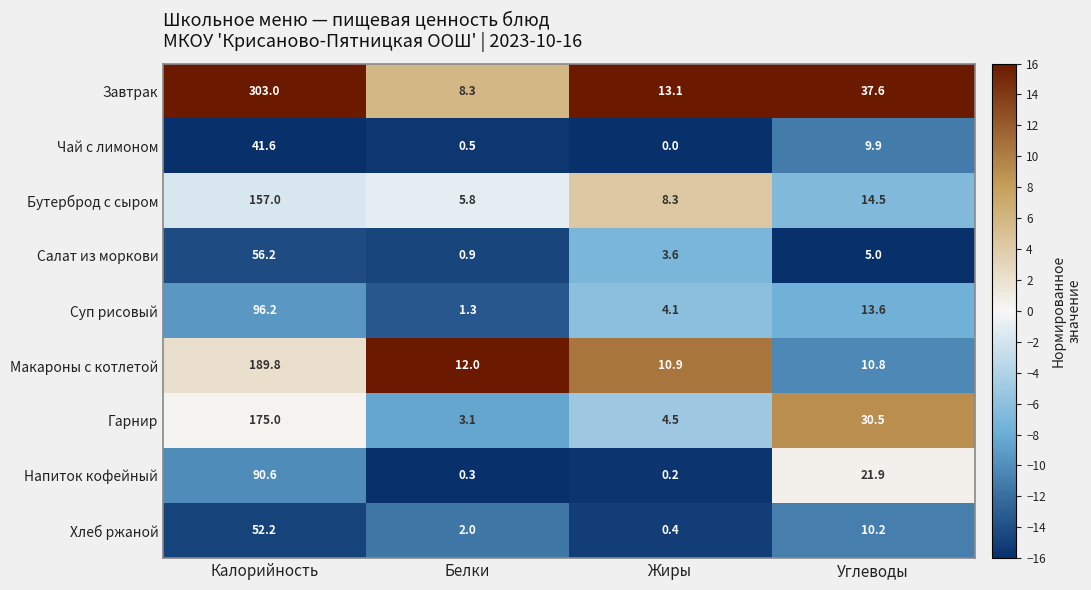

Which label corresponds to the smallest value in the chart?

Жиры